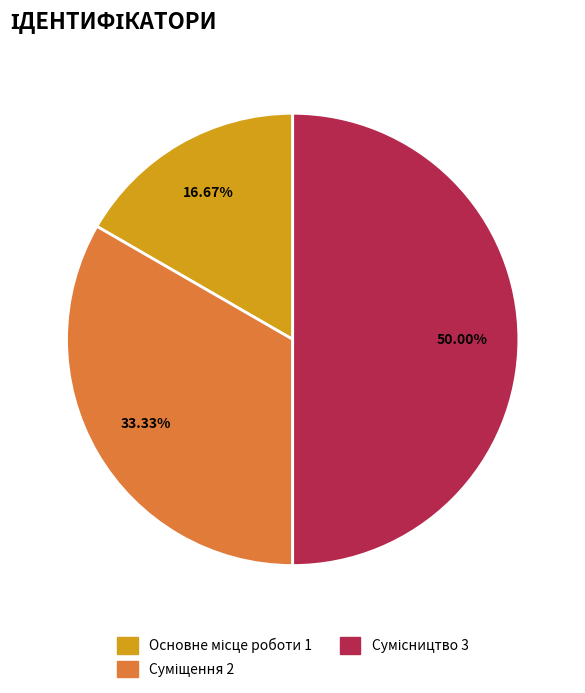

How many segments does this pie chart have?

3